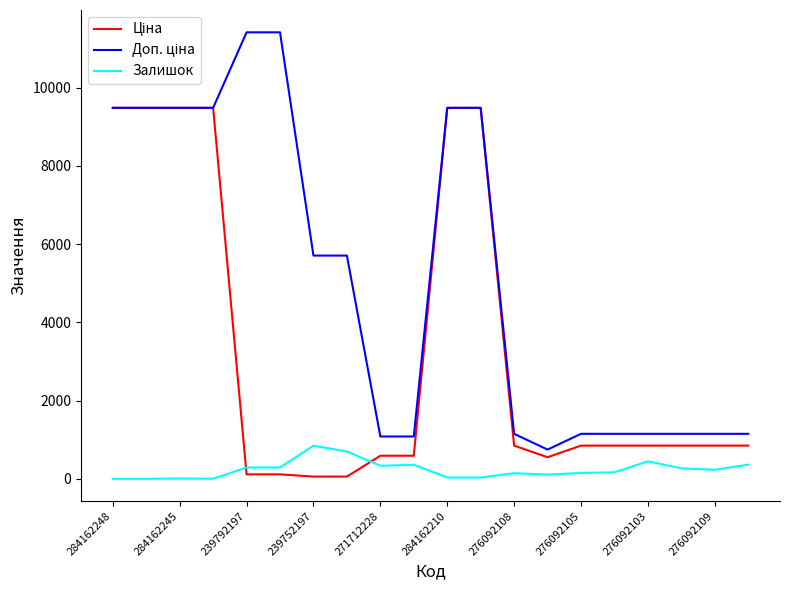

How many lines are shown in the chart?

3